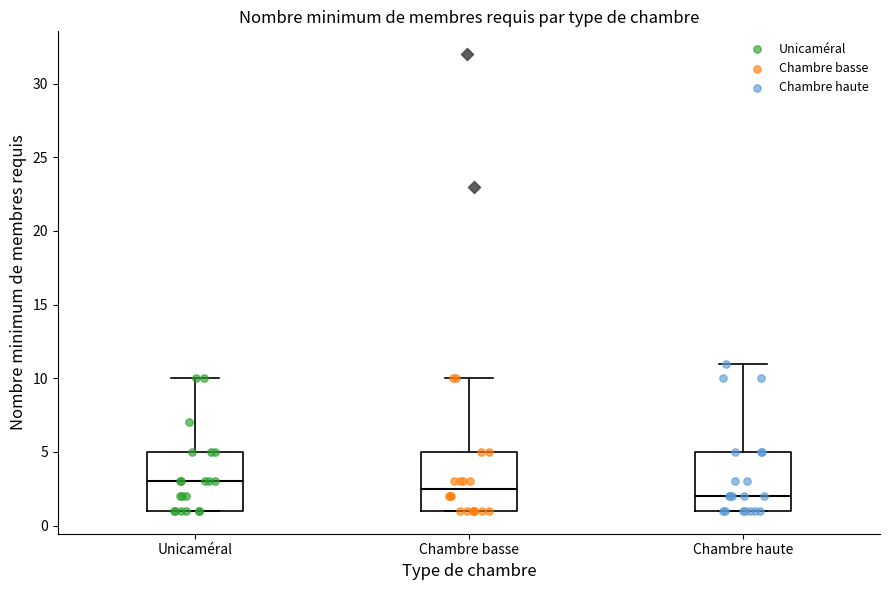

Which box has the highest median line?

Unicaméral